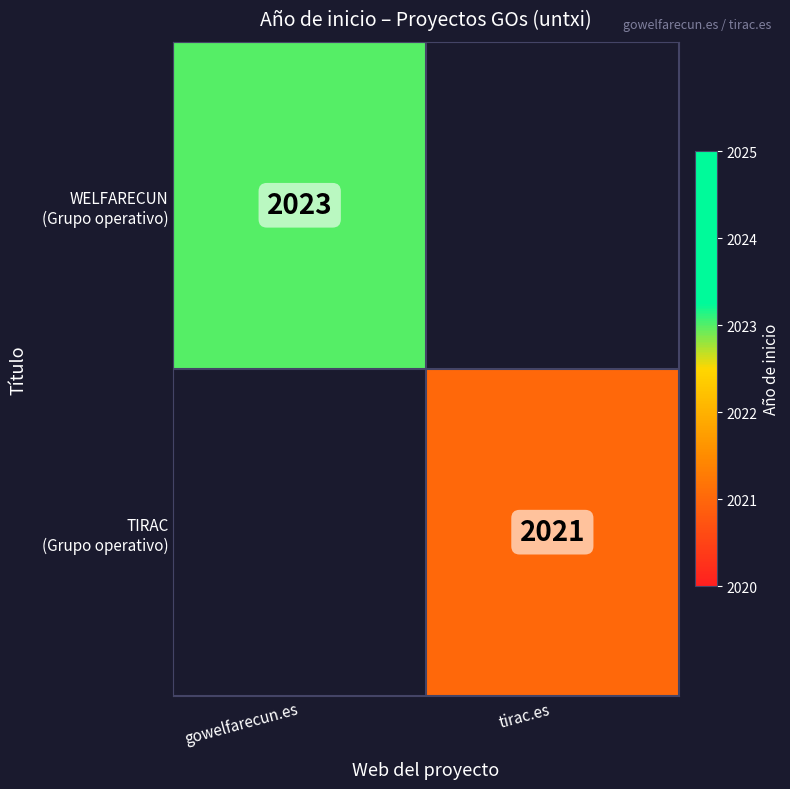

At which category does the chart reach its minimum across all series?

tirac.es